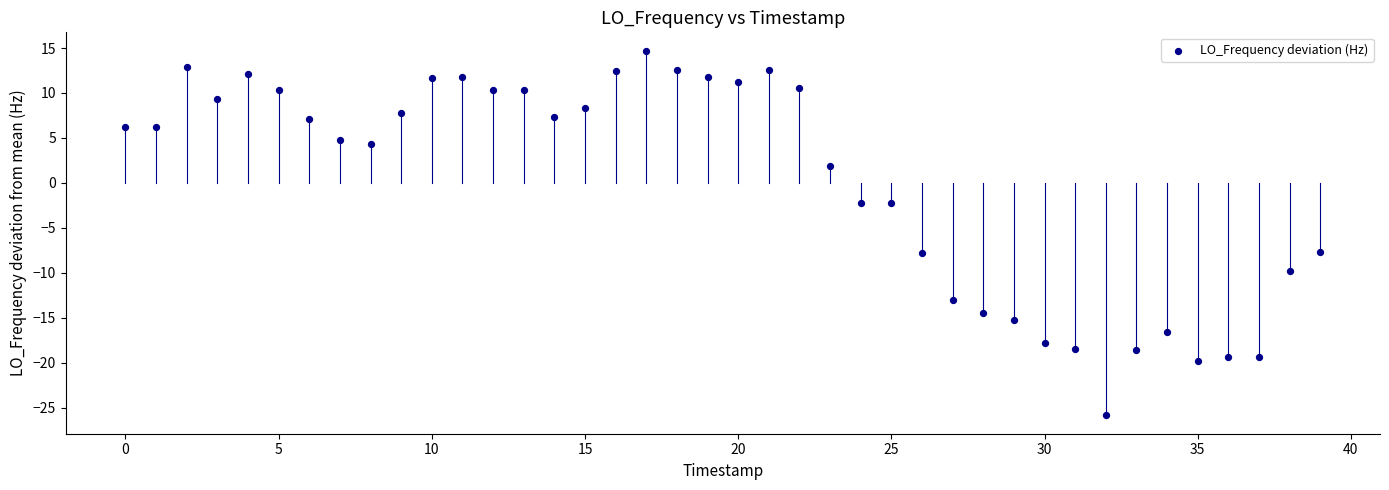

What is the range of Y values (max minus min)?

40.6